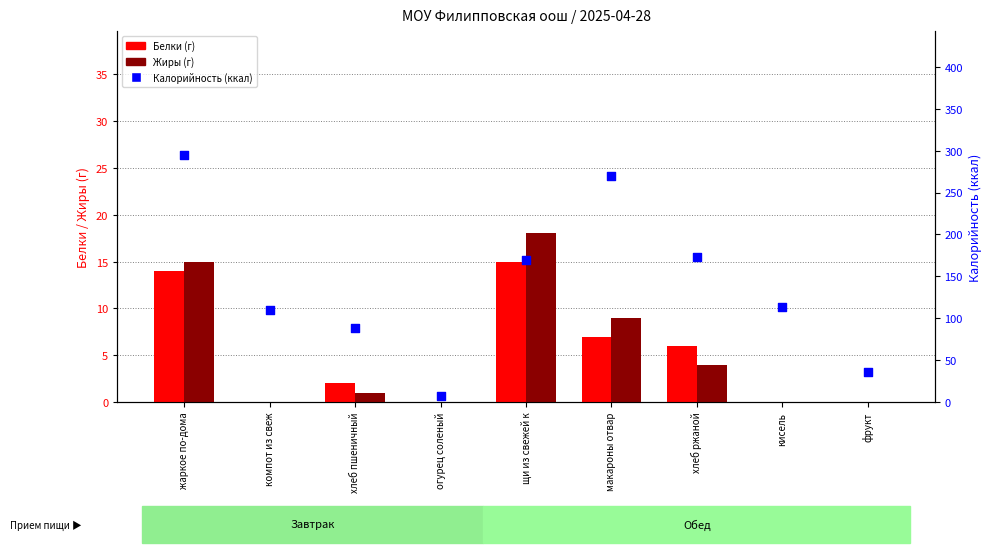

Which series reaches the minimum Y coordinate?

Белки (г)